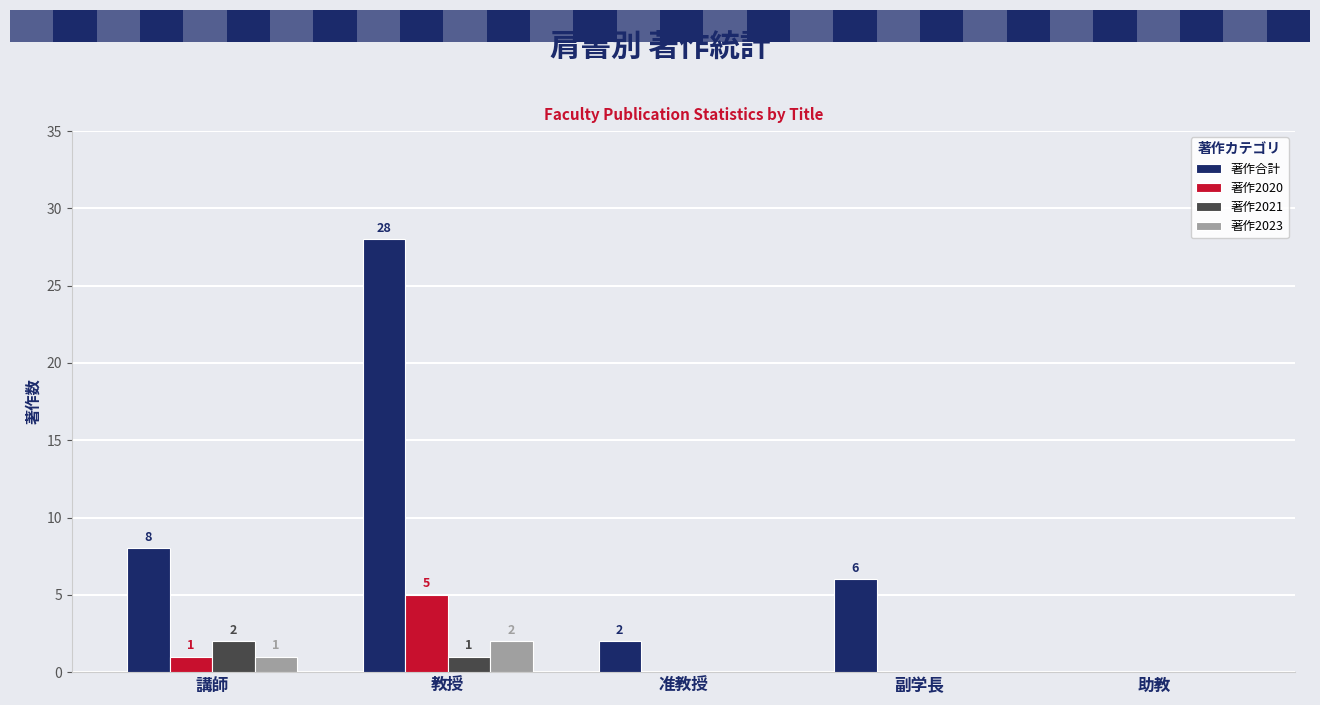

Which category has the highest value in the 著作2023 series?

教授